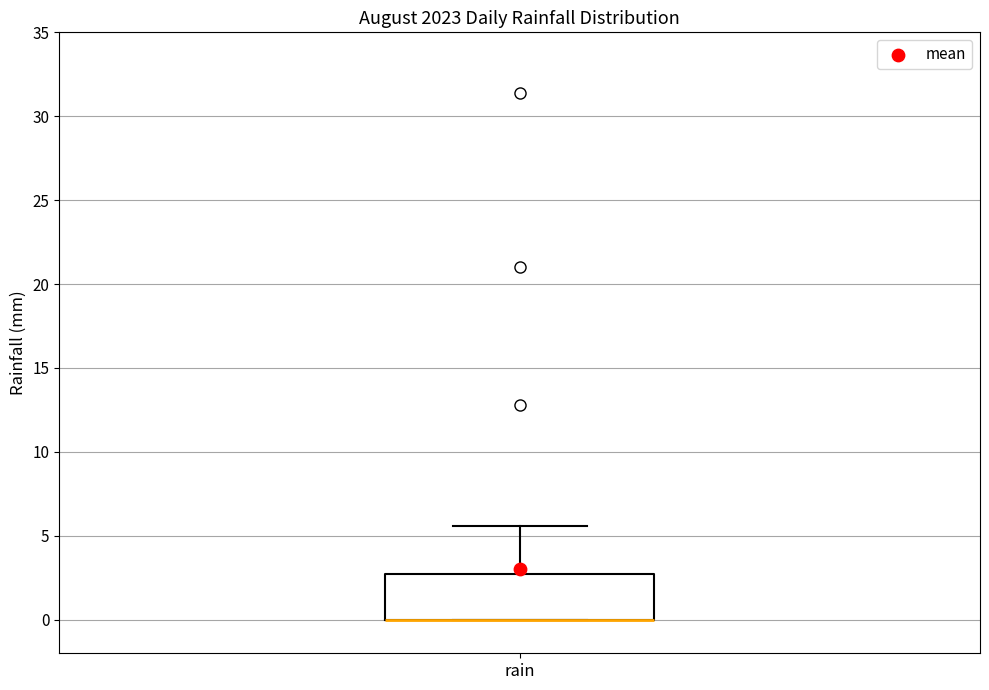

Read this box plot against the y-axis: the position of the median line, the range covered by the box, and the ends of both whiskers. The values are not printed on the chart, so give them approximately, as read against the axis.

median 0.0 (drawn on the box's lower edge), box 0.0 to 2.5, whiskers 0.0 to 5.5